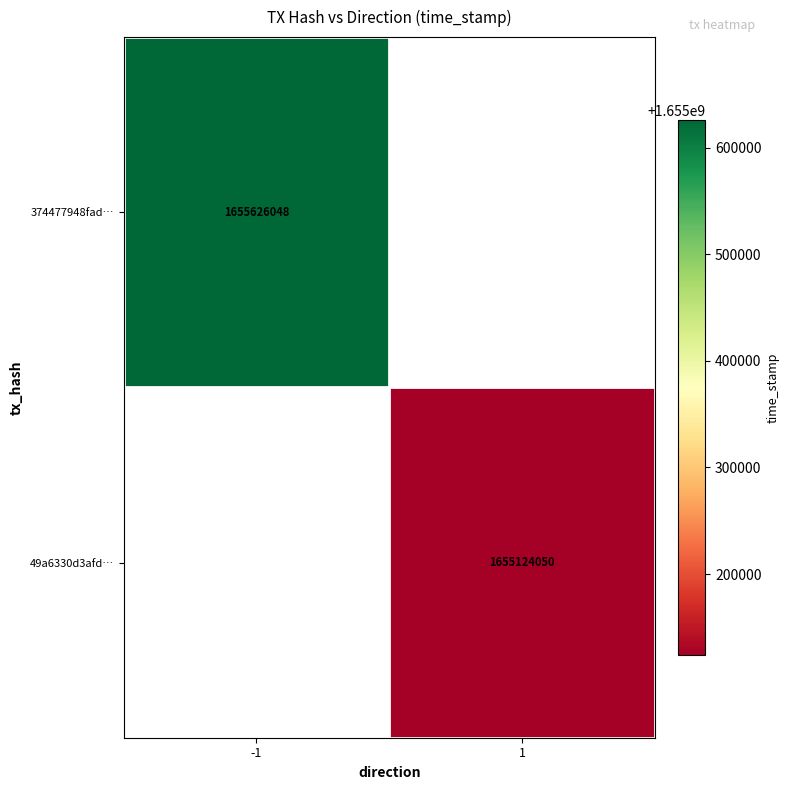

Is the value of 374477948fad… at -1 greater than the value of 49a6330d3afd… at 1?

Yes